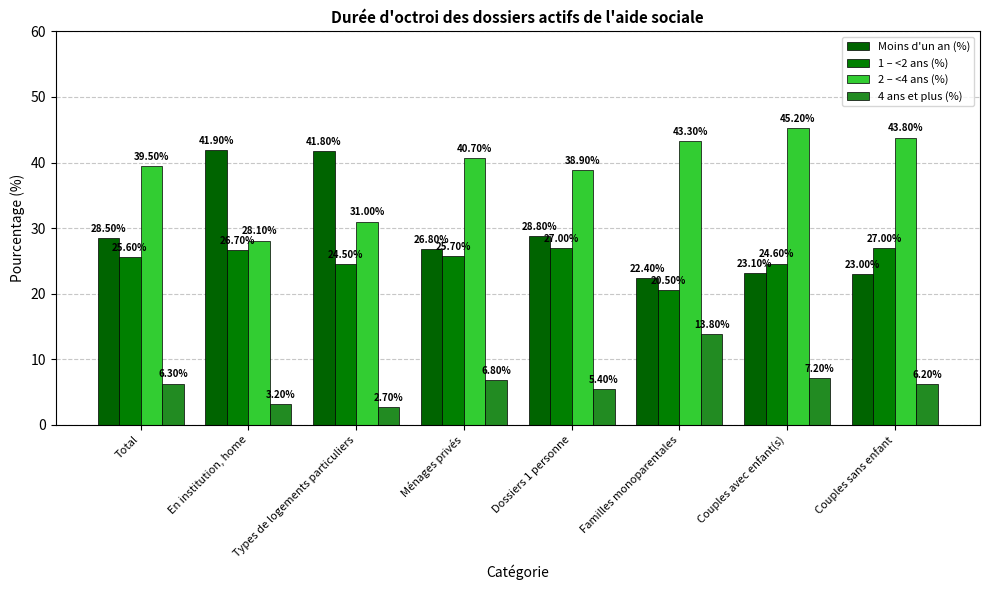

What is the approximate value of 1 – <2 ans (%) at Total?

25.6